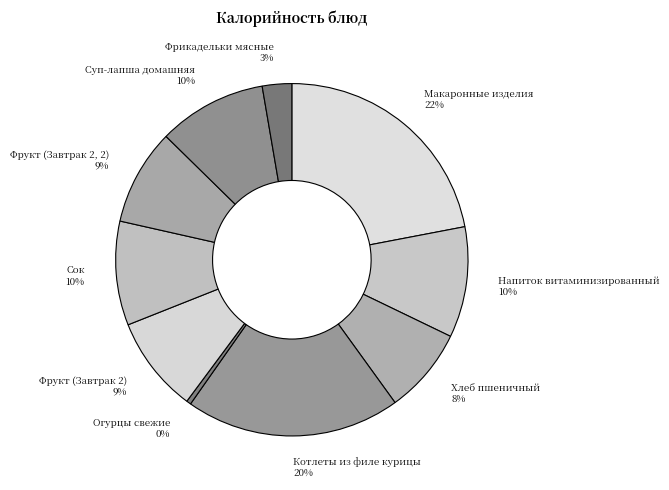

The Напиток витаминизированный slice represents 10% of the pie. True or false?

True